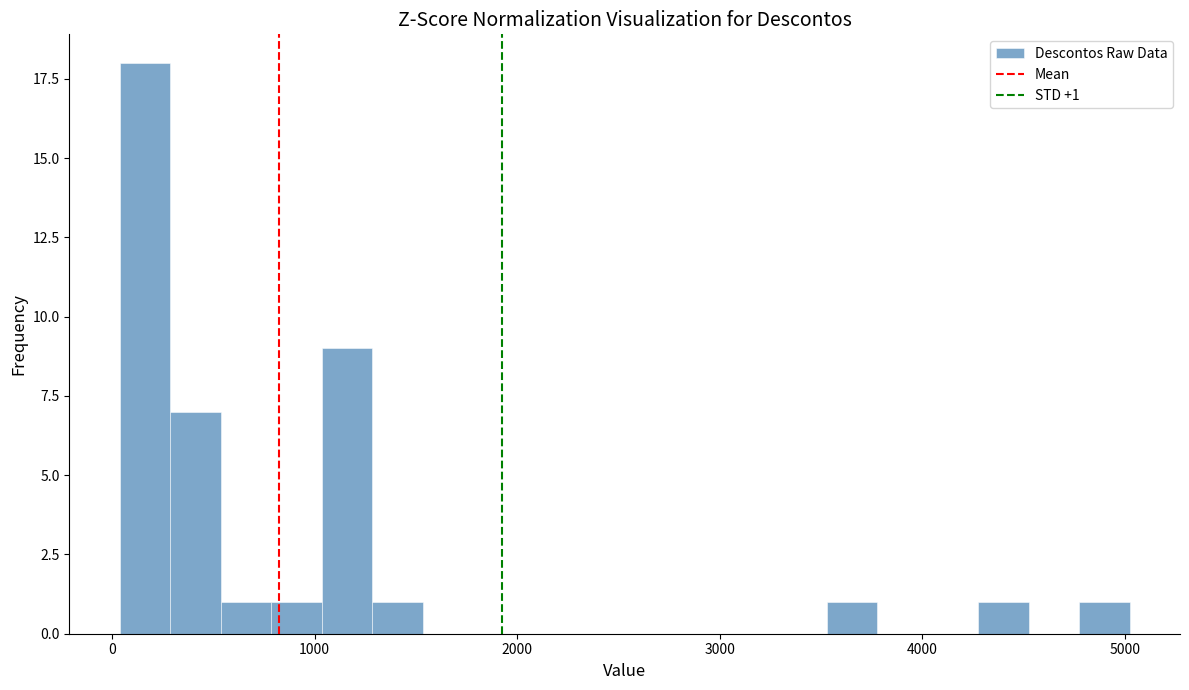

Read against the x-axis, roughly where is the centre of the tallest bar?

200